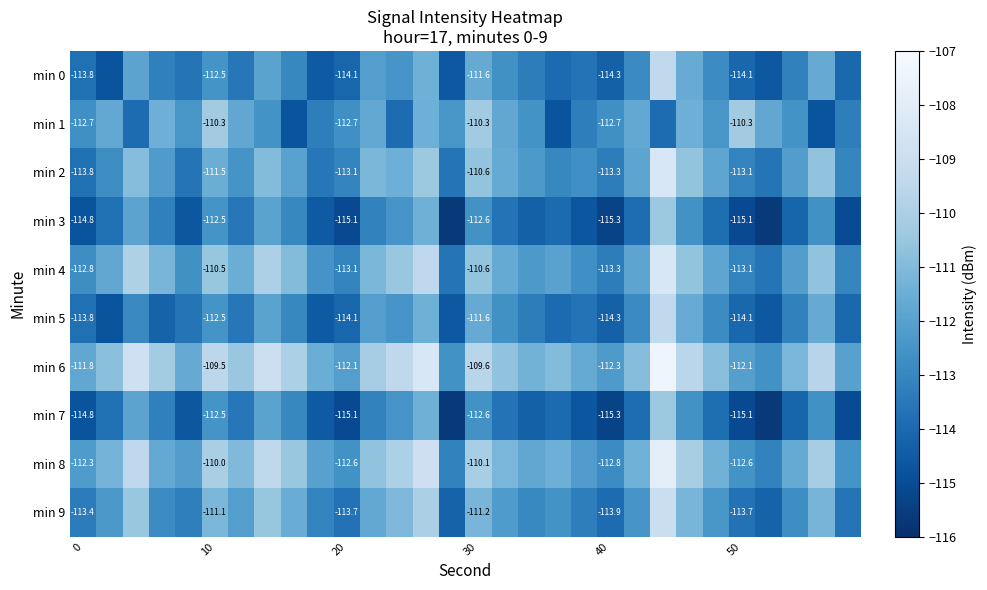

How many values in the min 8 series exceed -111?

11